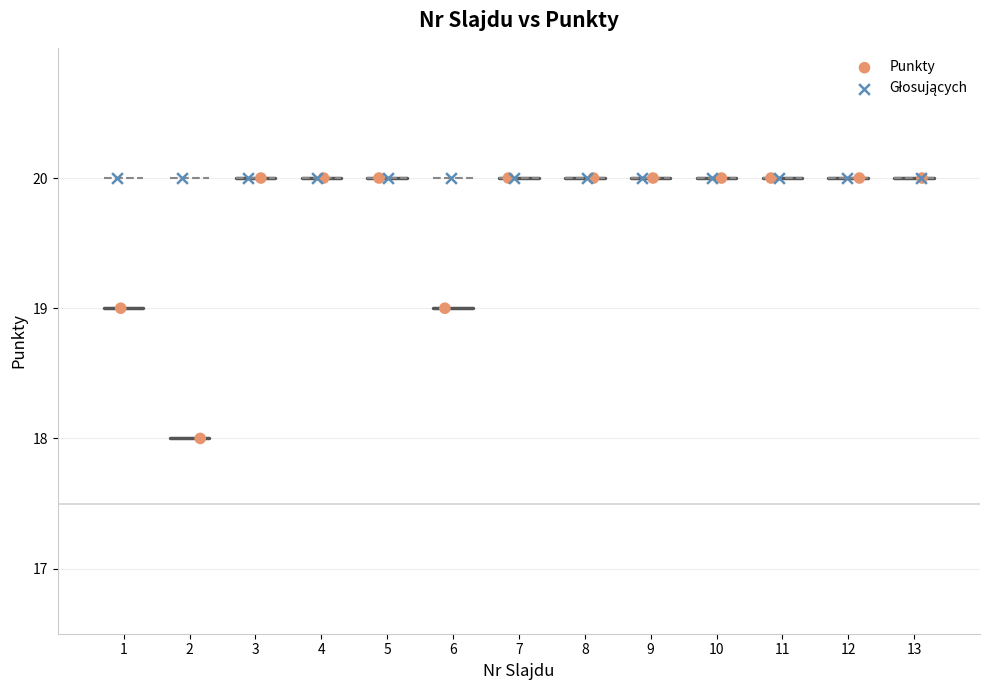

Which series contains the lowest Y value?

Punkty